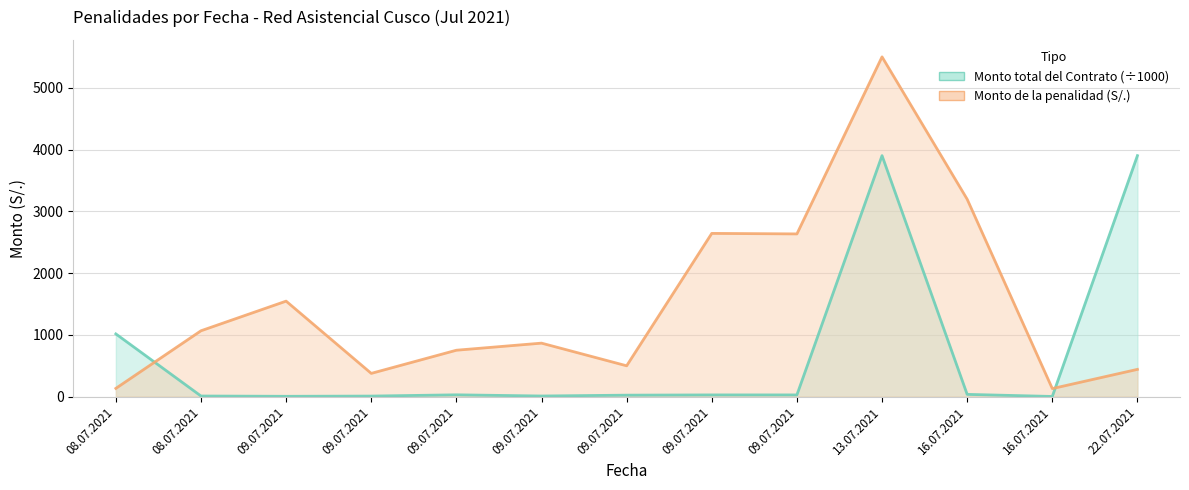

How many lines are shown in the chart?

2